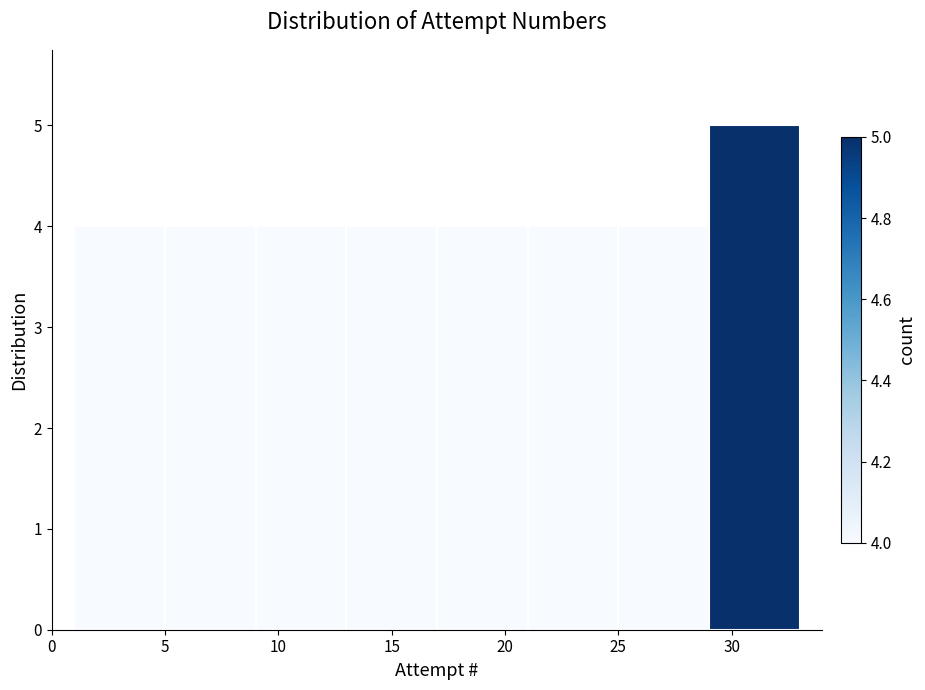

Over which range of the x-axis is the bar tallest?

29 to 33